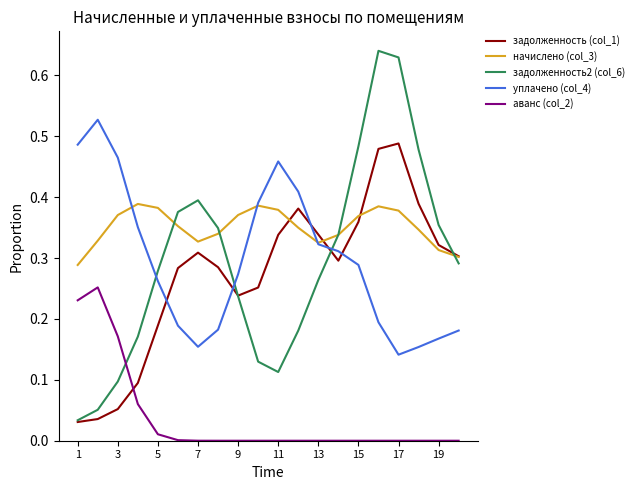

After their last crossing, which series has the higher values: задолженность2 (col_6) or уплачено (col_4)?

задолженность2 (col_6)